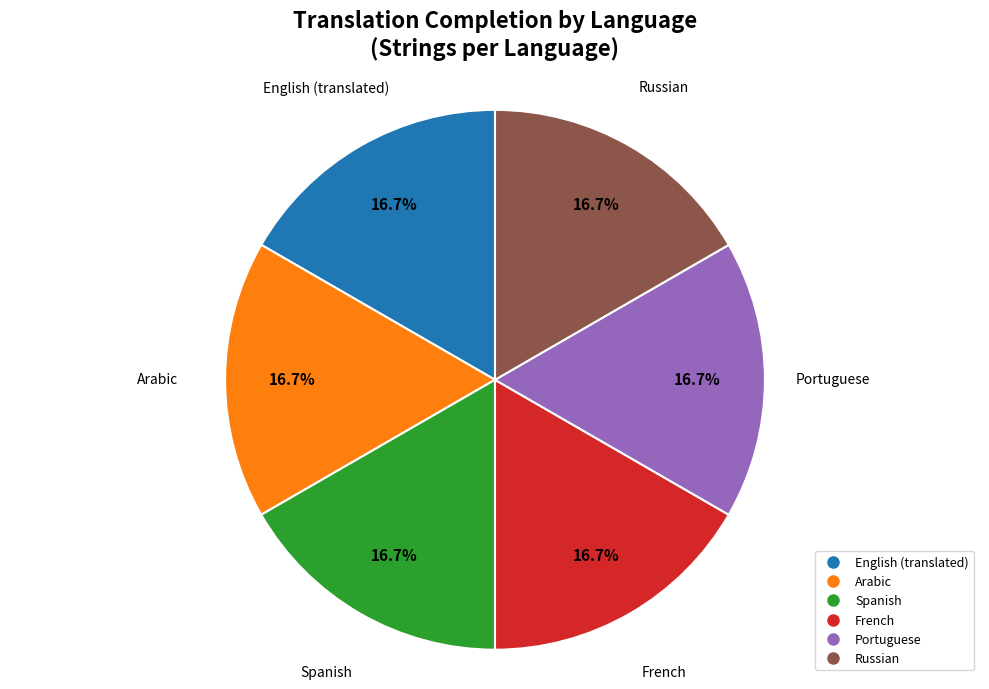

How many slices are in this pie chart?

6